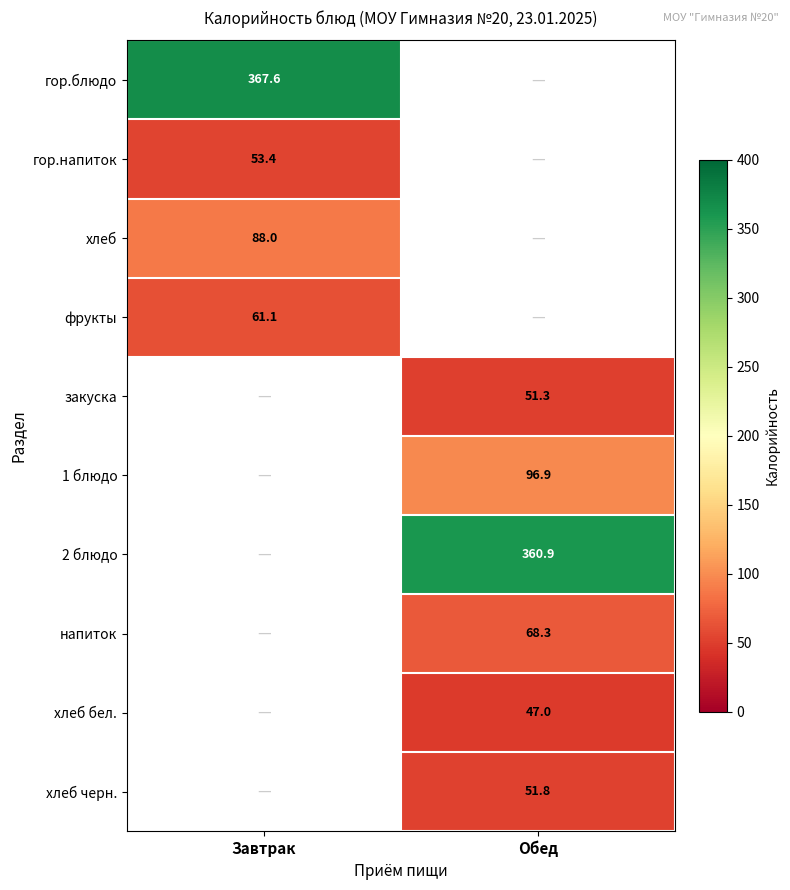

How many distinct data groups are displayed?

10